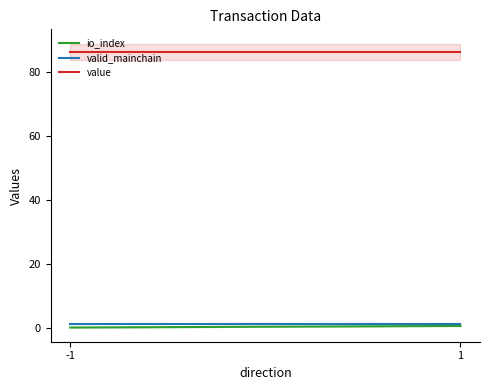

What is the spread (max minus min) of values at -1?

86.5